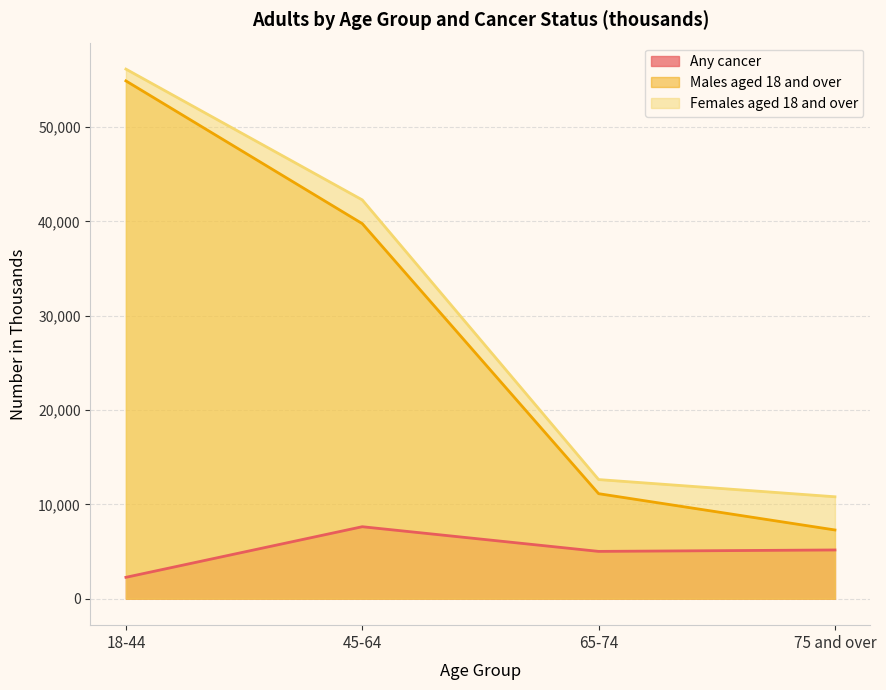

List the series in order of their peak value, lowest first.

Any cancer, Males aged 18 and over, Females aged 18 and over